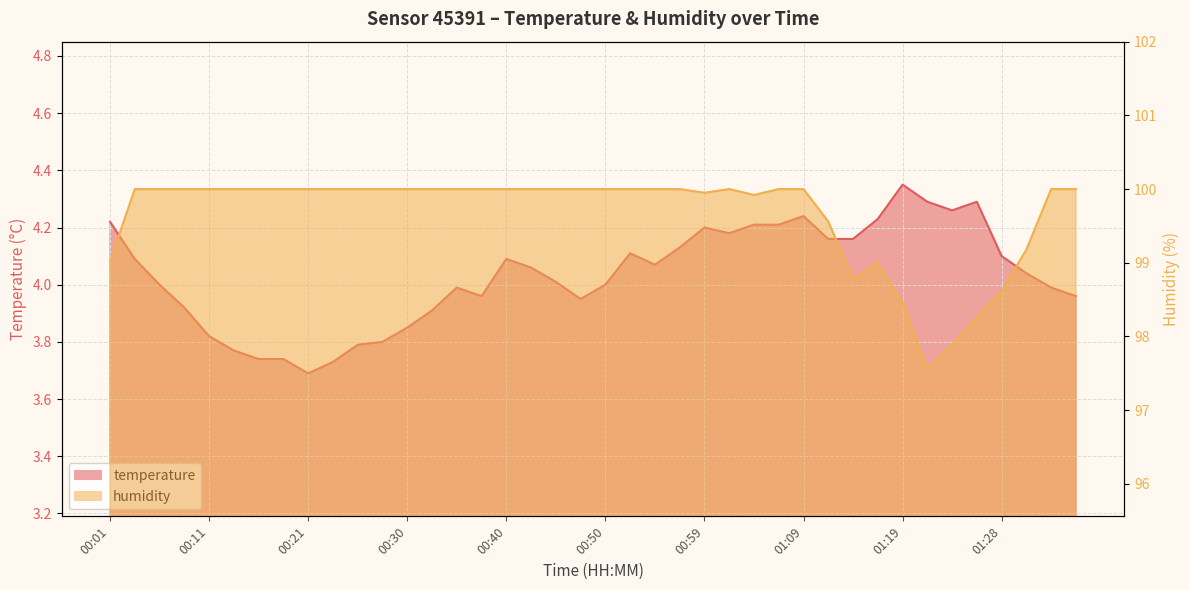

Is it true that humidity equals 154.4 at 00:11?

False